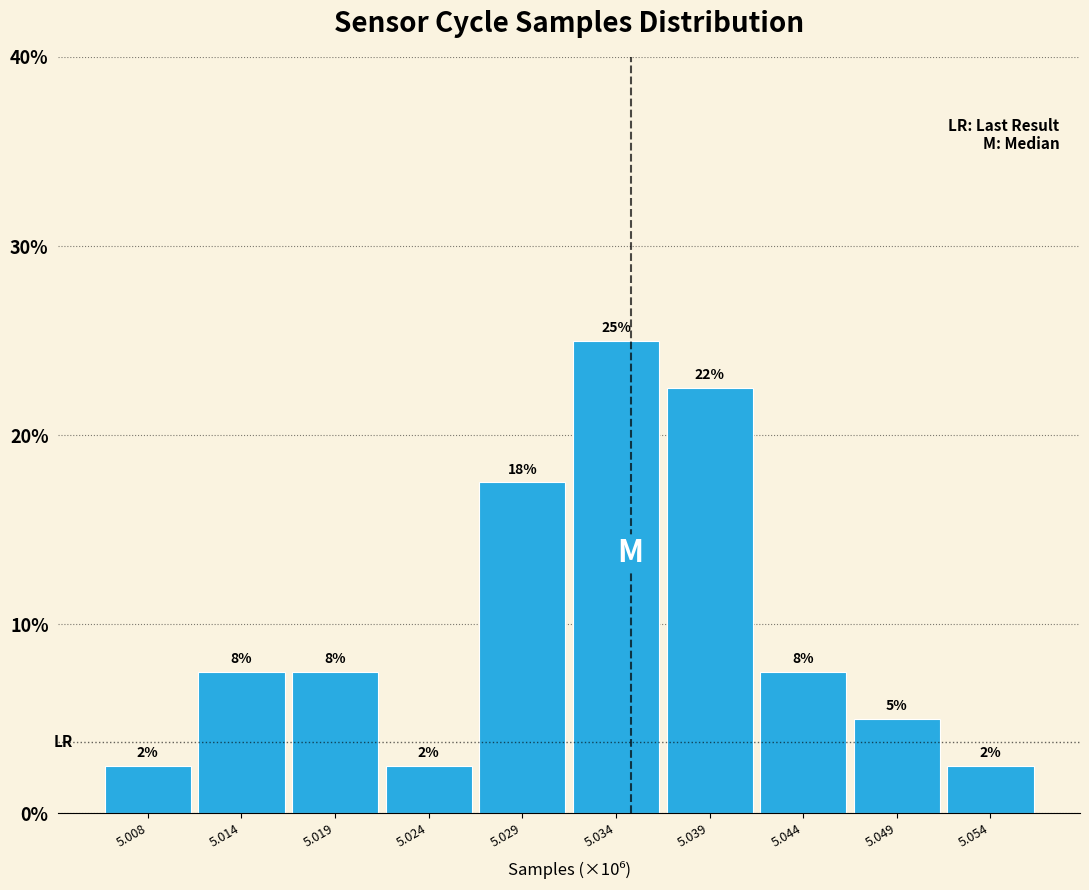

How many bars are there in total?

10